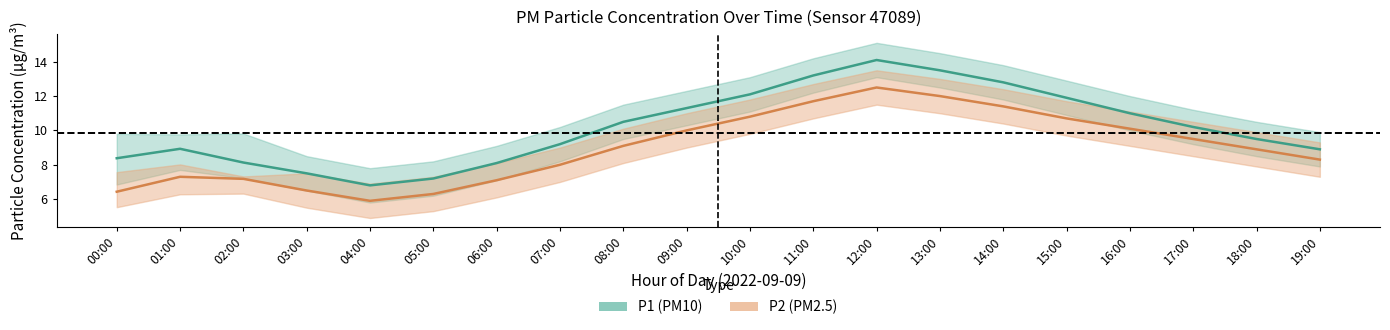

What is the difference between the P1 values at 11:00 and 15:00?

1.3